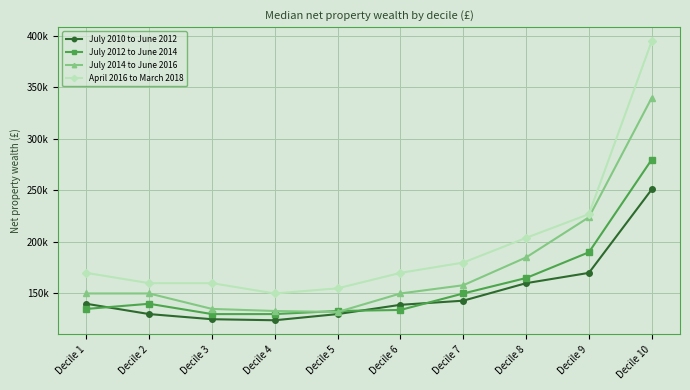

What value does the April 2016 to March 2018 series have at Decile 7, to the nearest 10?

180000